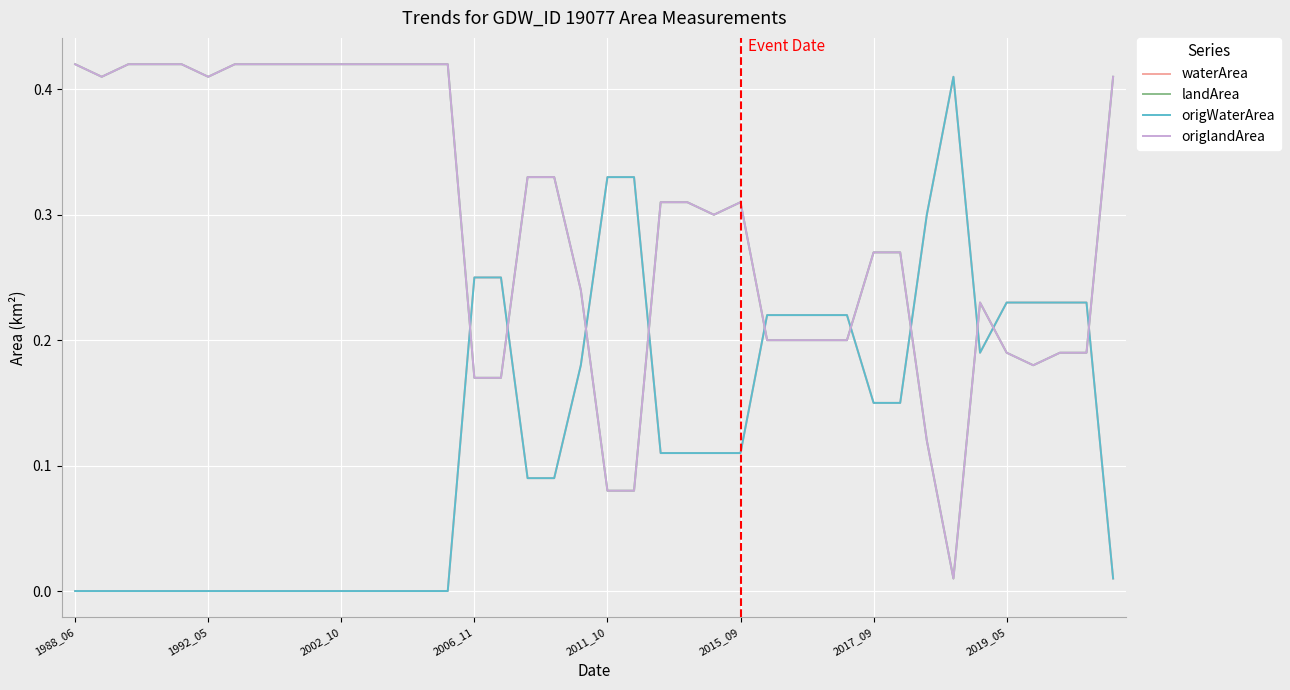

Where do origWaterArea and landArea first cross each other?

14 and 15